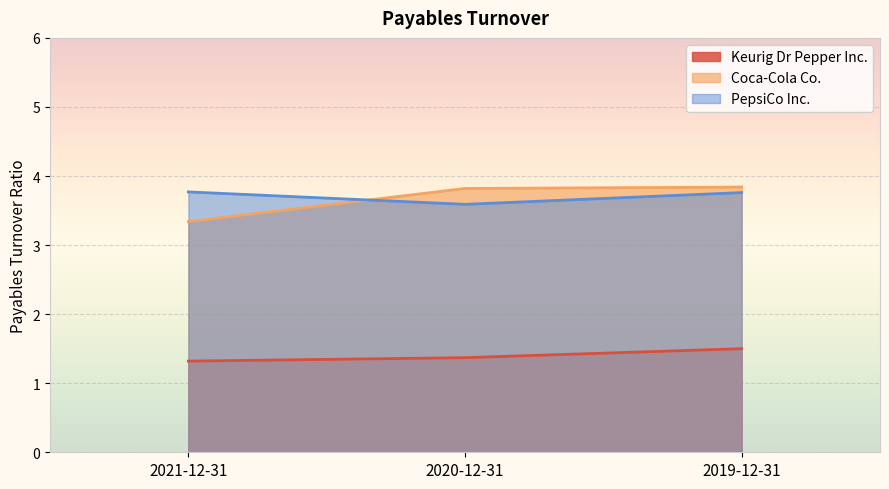

Reading left to right, list all the values displayed in this chart.

Keurig Dr Pepper Inc.: 1.3	1.4	1.5
Coca-Cola Co.: 3.3	3.8	3.8
PepsiCo Inc.: 3.8	3.6	3.8